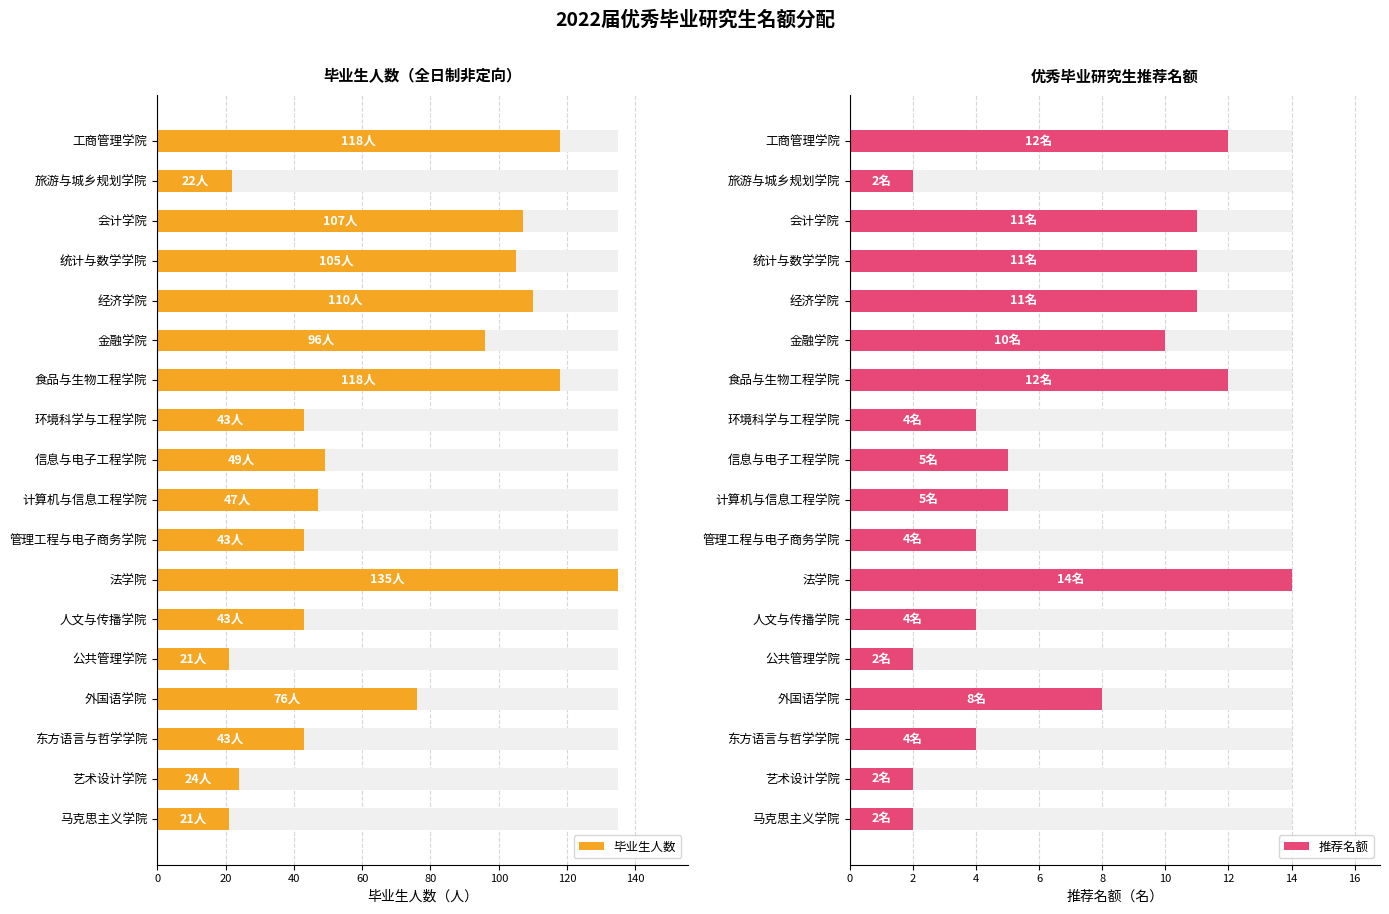

List the series in order of their overall mean, highest first.

毕业生人数, 推荐名额